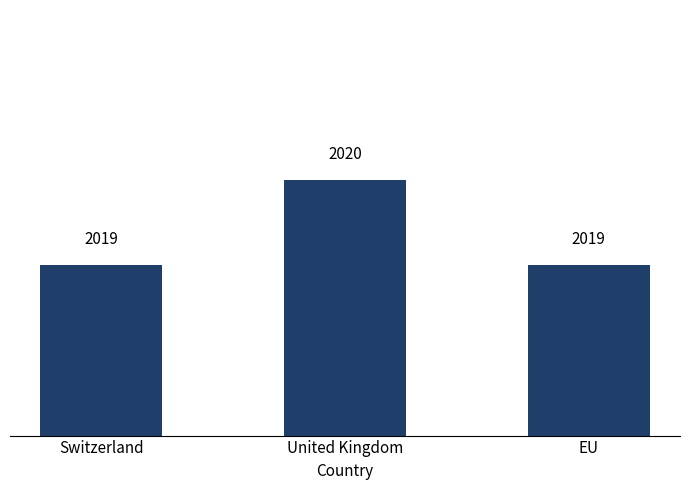

How many data points are above 2019?

1